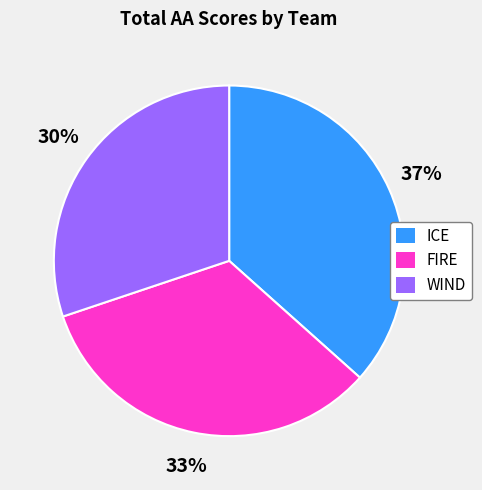

To the nearest percent, what percentage of the pie is FIRE?

33%